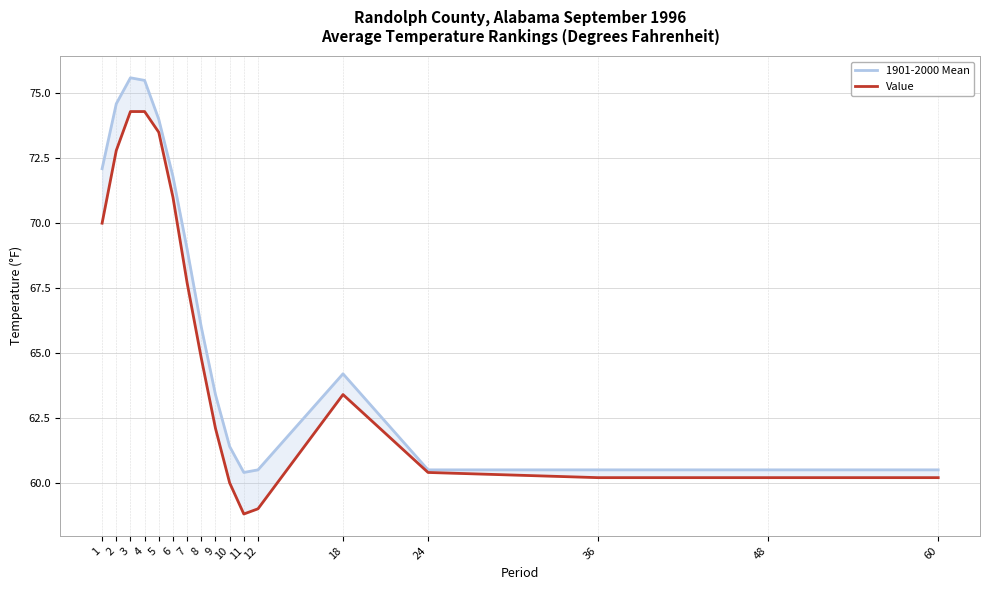

What value does the 1901-2000 Mean series have at 36?

60.5